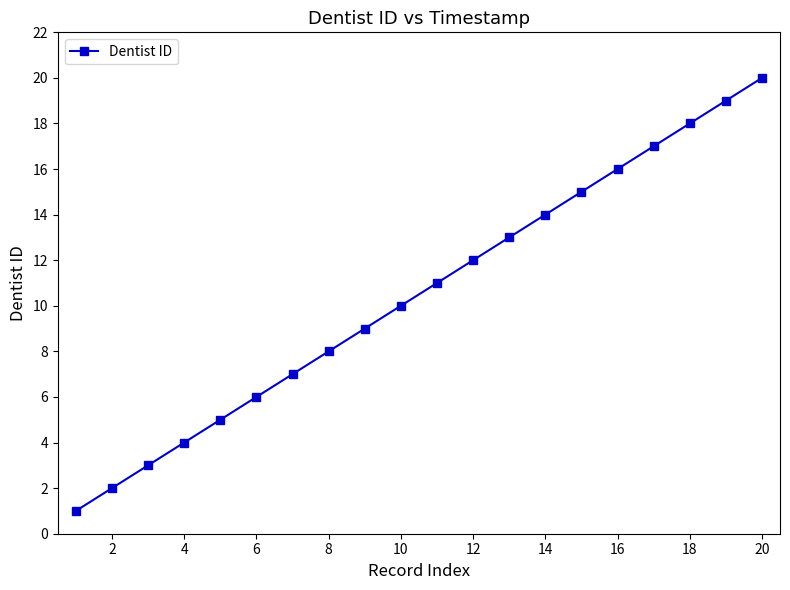

What is the sum of all values?

210